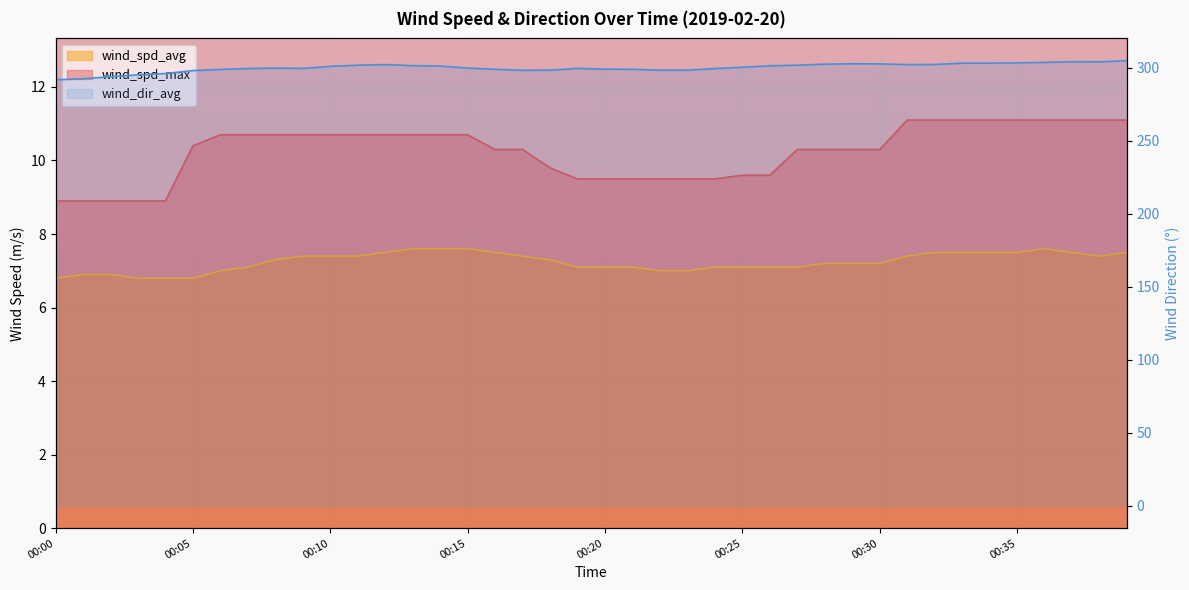

What is the smallest value displayed?

6.8